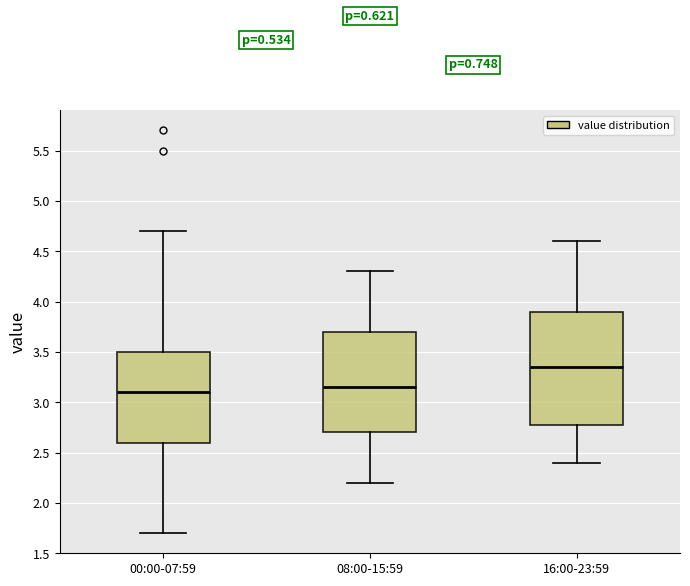

Reading left to right, transcribe this box plot: for each box, give where its median line is, the range the box spans, and where its two whiskers end, as read against the y-axis. The values are not printed on the chart, so give them approximately, as read against the axis.

00:00-07:59: median 3.10, box 2.60 to 3.50, whiskers 1.70 to 4.70
08:00-15:59: median 3.15, box 2.70 to 3.70, whiskers 2.20 to 4.30
16:00-23:59: median 3.35, box 2.80 to 3.90, whiskers 2.40 to 4.60